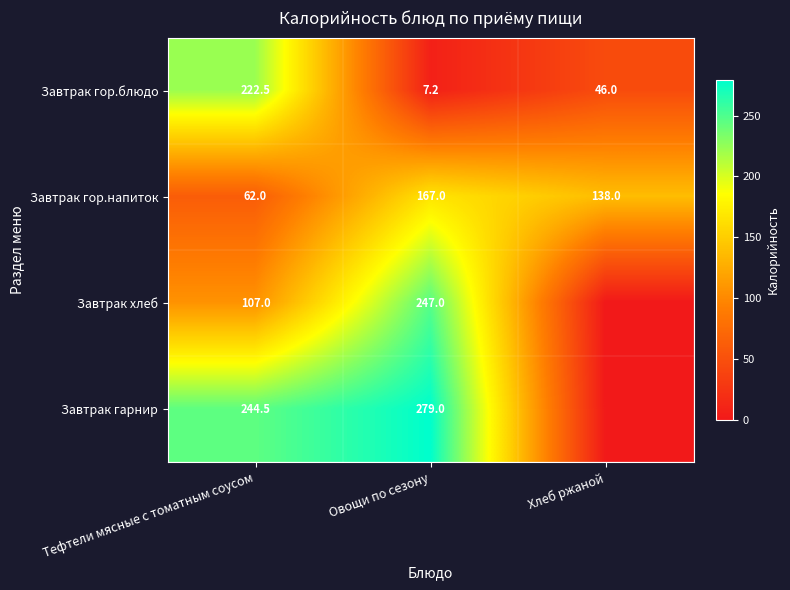

Is the value of Завтрак гарнир at Тефтели мясные с томатным соусом greater than the value of Завтрак хлеб at Овощи по сезону?

No